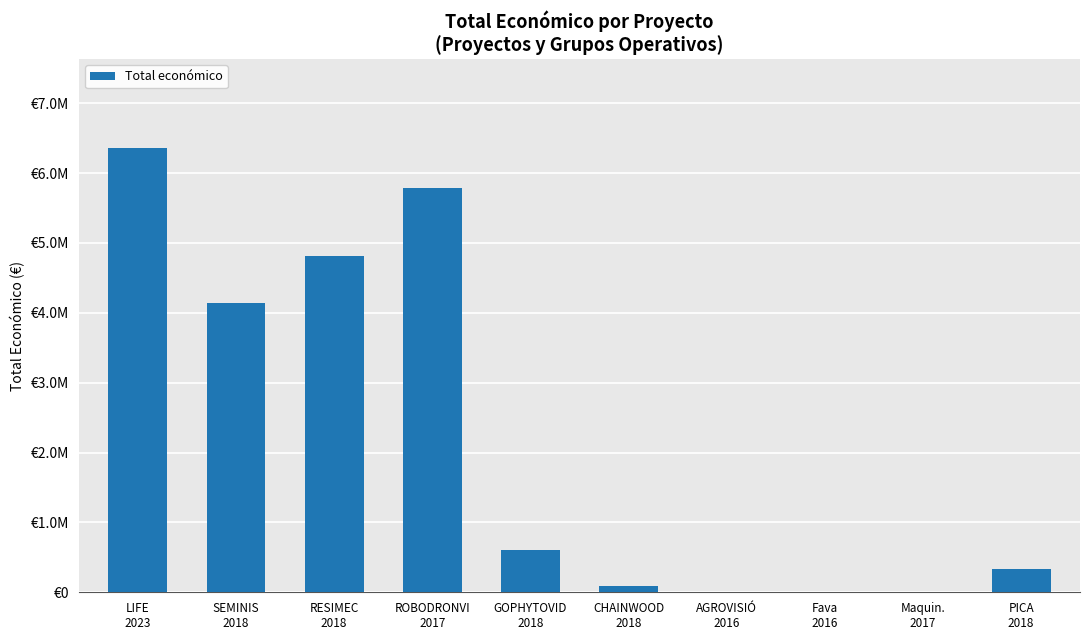

What is the maximum value shown in the chart?

6357762